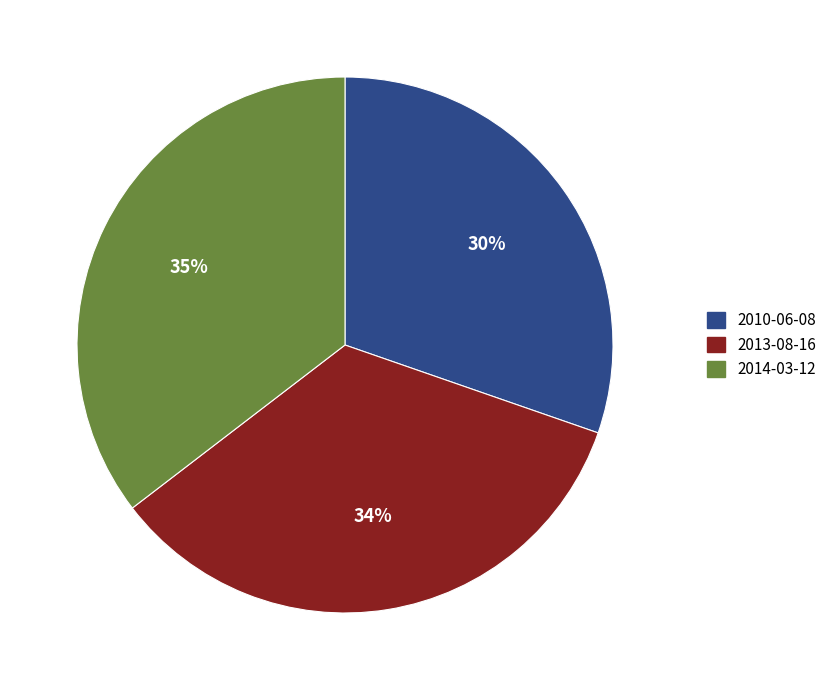

Does any single category account for the majority?

No